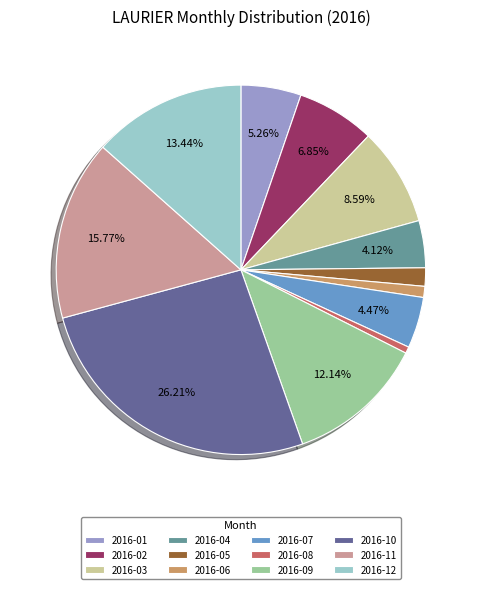

To the nearest percent, what is the combined percentage of 2016-03 and 2016-05?

10%